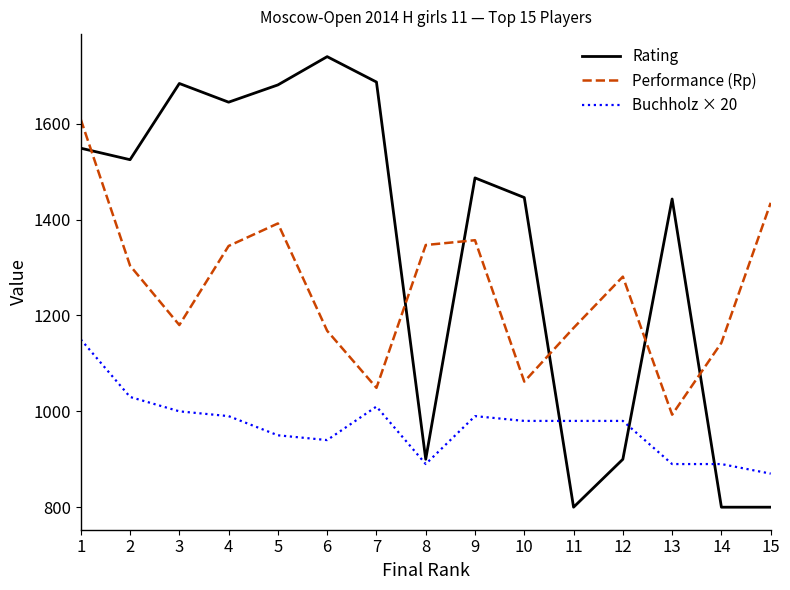

What is the highest value of the Buchholz × 20 series?

1150